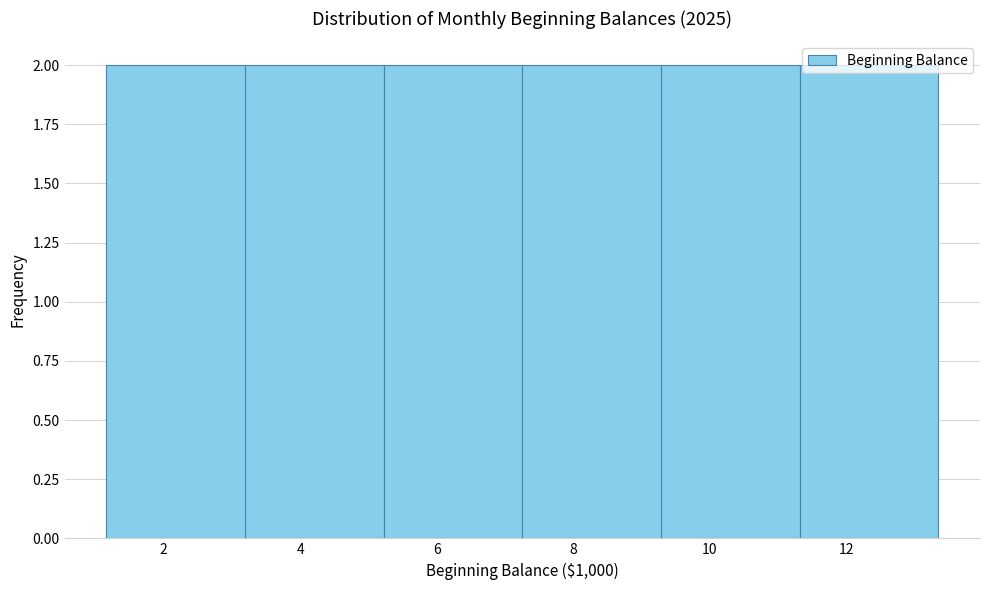

Reading left to right, list every bar in this chart as the range it spans on the x-axis followed by its height. Neither the bar edges nor the heights are printed on the chart, so give them approximately, as read against the axes.

1.2 to 3.2: 2
3.2 to 5.2: 2
5.2 to 7.2: 2
7.2 to 9.2: 2
9.2 to 11.4: 2
11.4 to 13.4: 2